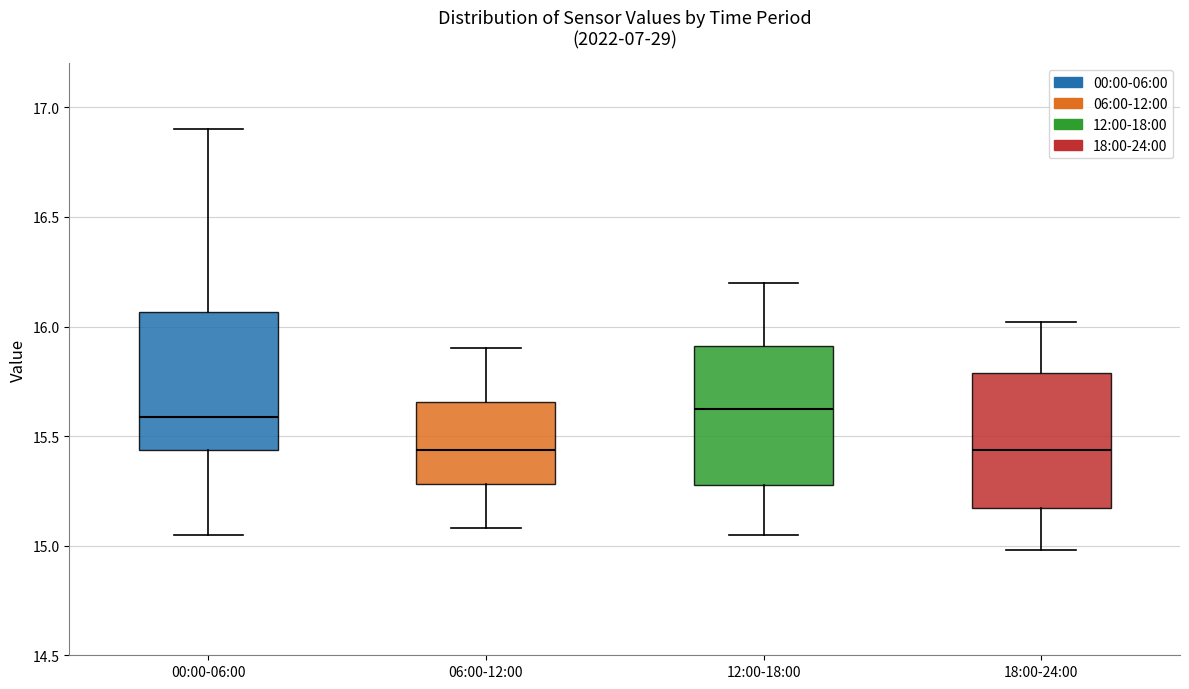

Reading left to right, read every box against the y-axis: the position of its median line, the range the box covers, and the ends of its whiskers. The values are not printed on the chart, so give them approximately, as read against the axis.

00:00-06:00: median 15.60, box 15.45 to 16.05, whiskers 15.05 to 16.90
06:00-12:00: median 15.45, box 15.30 to 15.65, whiskers 15.10 to 15.90
12:00-18:00: median 15.65, box 15.30 to 15.90, whiskers 15.05 to 16.20
18:00-24:00: median 15.45, box 15.15 to 15.80, whiskers 15.00 to 16.00